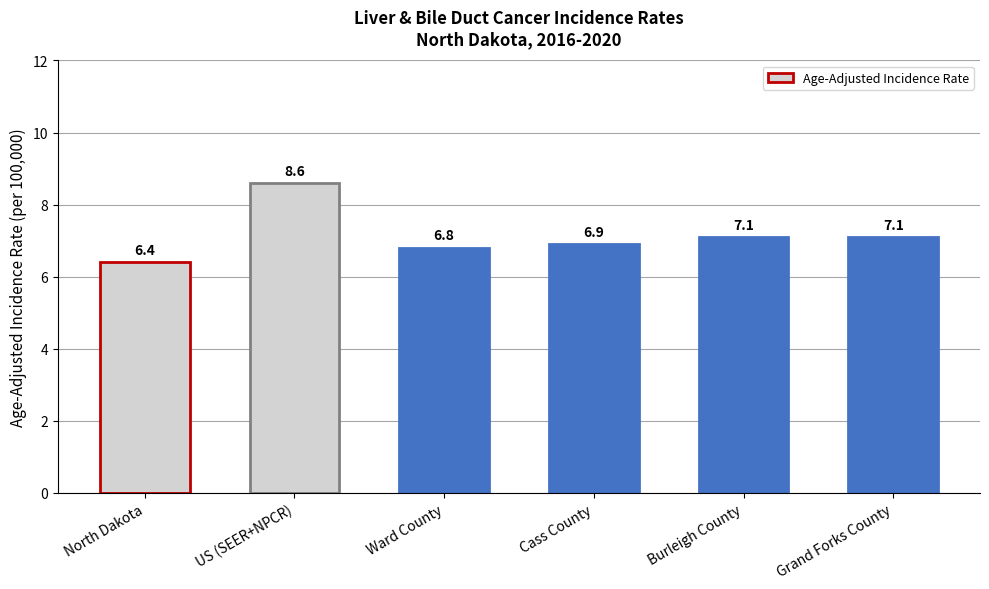

Reading right to left, extract all data points from this chart.

7.1	7.1	6.9	6.8	8.6	6.4